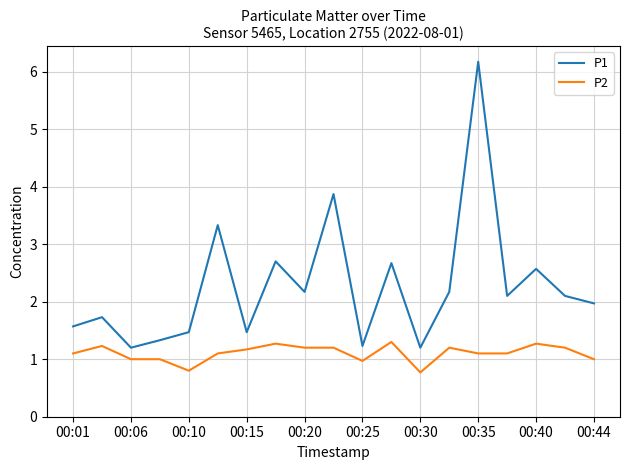

List the series in order of their peak value, highest first.

P1, P2